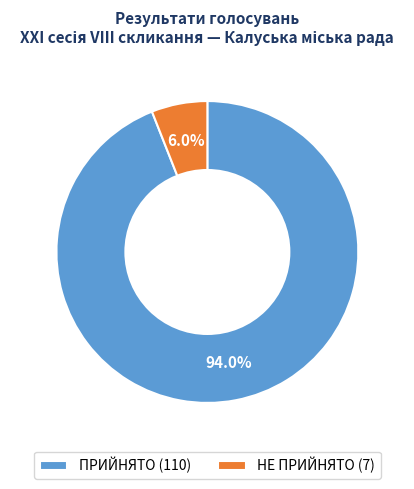

How many slices are in this pie chart?

2